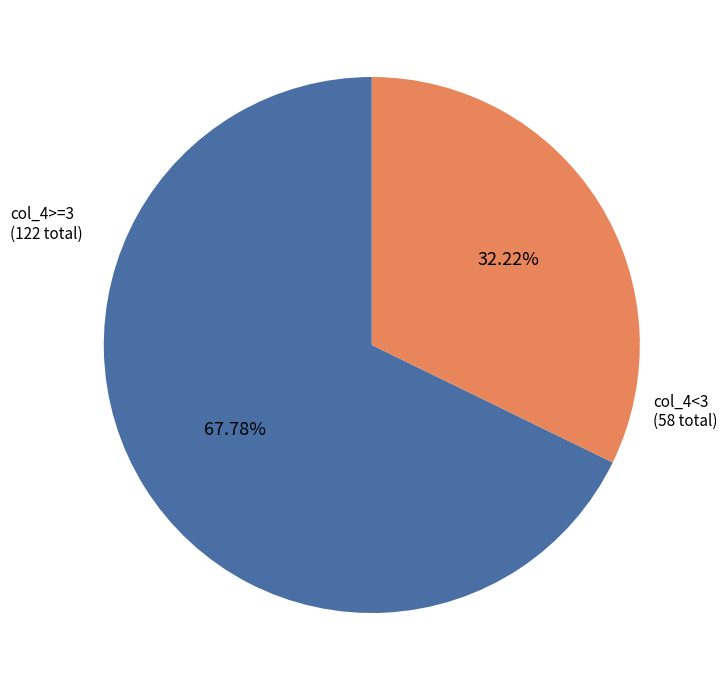

Does any single category account for the majority?

Yes